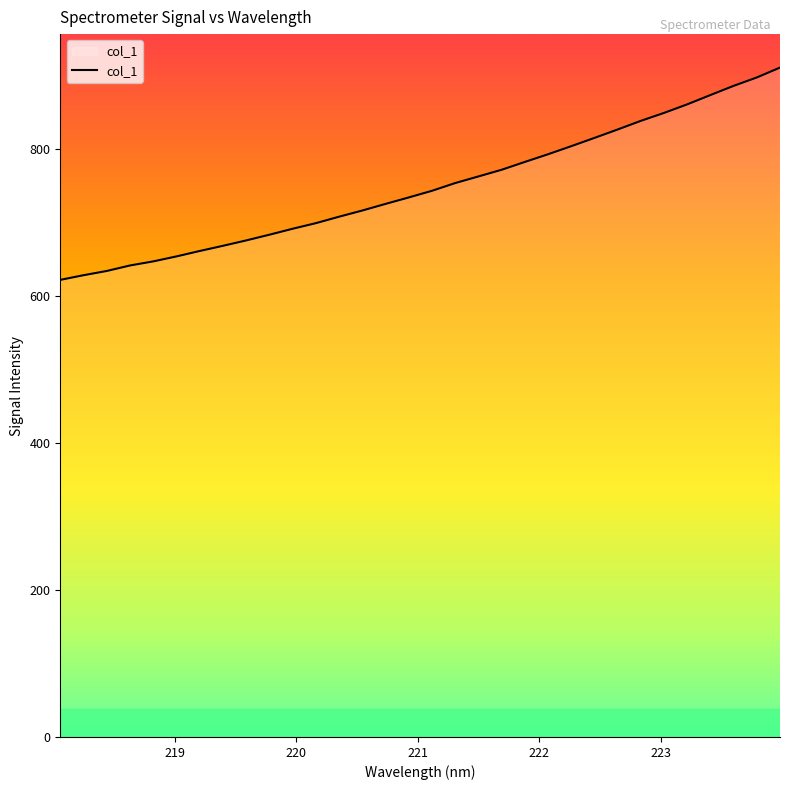

What is the minimum value shown in the chart?

621.5